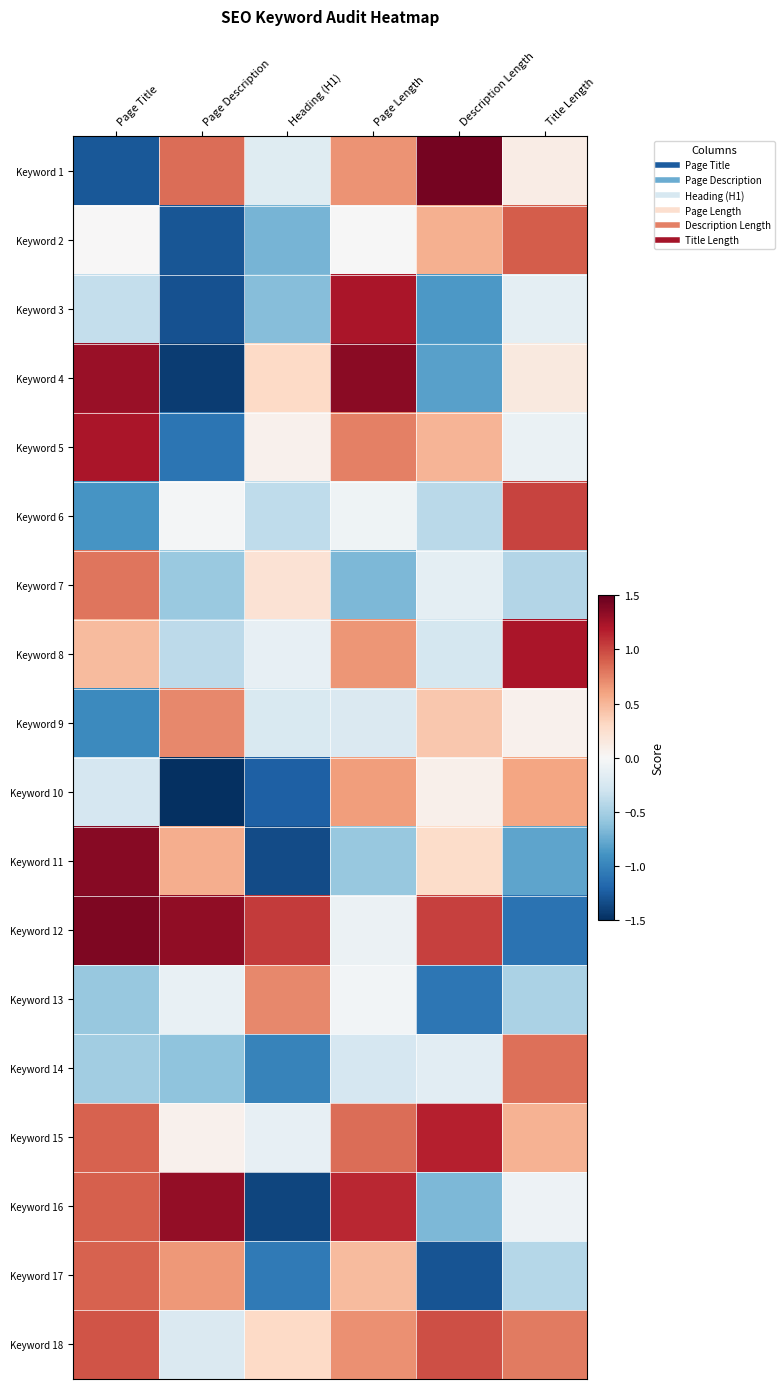

Reading left to right, list all the values displayed in this chart.

Keyword 1: Page Title=-1.3	Page Description=0.8	Heading (H1)=-0.2	Page Length=0.7	Description Length=1.4	Title Length=0.1
Keyword 2: Page Title=0.0	Page Description=-1.3	Heading (H1)=-0.7	Page Length=-0.0	Description Length=0.5	Title Length=0.9
Keyword 3: Page Title=-0.4	Page Description=-1.3	Heading (H1)=-0.6	Page Length=1.2	Description Length=-0.9	Title Length=-0.1
Keyword 4: Page Title=1.3	Page Description=-1.4	Heading (H1)=0.3	Page Length=1.4	Description Length=-0.8	Title Length=0.1
Keyword 5: Page Title=1.2	Page Description=-1.1	Heading (H1)=0.1	Page Length=0.8	Description Length=0.5	Title Length=-0.1
Keyword 6: Page Title=-0.9	Page Description=-0.0	Heading (H1)=-0.4	Page Length=-0.1	Description Length=-0.4	Title Length=1.0
Keyword 7: Page Title=0.8	Page Description=-0.6	Heading (H1)=0.2	Page Length=-0.7	Description Length=-0.1	Title Length=-0.4
Keyword 8: Page Title=0.5	Page Description=-0.4	Heading (H1)=-0.1	Page Length=0.7	Description Length=-0.3	Title Length=1.2
Keyword 9: Page Title=-1.0	Page Description=0.7	Heading (H1)=-0.2	Page Length=-0.2	Description Length=0.4	Title Length=0.1
Keyword 10: Page Title=-0.3	Page Description=-1.5	Heading (H1)=-1.2	Page Length=0.6	Description Length=0.1	Title Length=0.6
Keyword 11: Page Title=1.4	Page Description=0.5	Heading (H1)=-1.3	Page Length=-0.6	Description Length=0.3	Title Length=-0.8
Keyword 12: Page Title=1.4	Page Description=1.3	Heading (H1)=1.0	Page Length=-0.1	Description Length=1.0	Title Length=-1.1
Keyword 13: Page Title=-0.6	Page Description=-0.1	Heading (H1)=0.7	Page Length=-0.0	Description Length=-1.1	Title Length=-0.5
Keyword 14: Page Title=-0.5	Page Description=-0.6	Heading (H1)=-1.0	Page Length=-0.3	Description Length=-0.2	Title Length=0.8
Keyword 15: Page Title=0.9	Page Description=0.1	Heading (H1)=-0.1	Page Length=0.8	Description Length=1.2	Title Length=0.5
Keyword 16: Page Title=0.9	Page Description=1.3	Heading (H1)=-1.4	Page Length=1.1	Description Length=-0.7	Title Length=-0.1
Keyword 17: Page Title=0.9	Page Description=0.7	Heading (H1)=-1.1	Page Length=0.5	Description Length=-1.3	Title Length=-0.4
Keyword 18: Page Title=0.9	Page Description=-0.2	Heading (H1)=0.3	Page Length=0.7	Description Length=1.0	Title Length=0.8